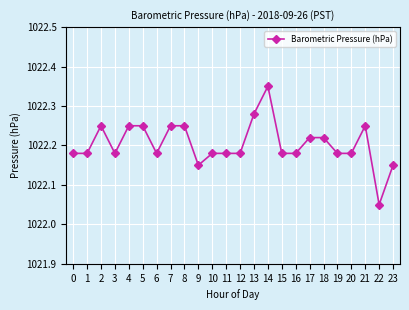

The value at 12 is 666.2. True or false?

False